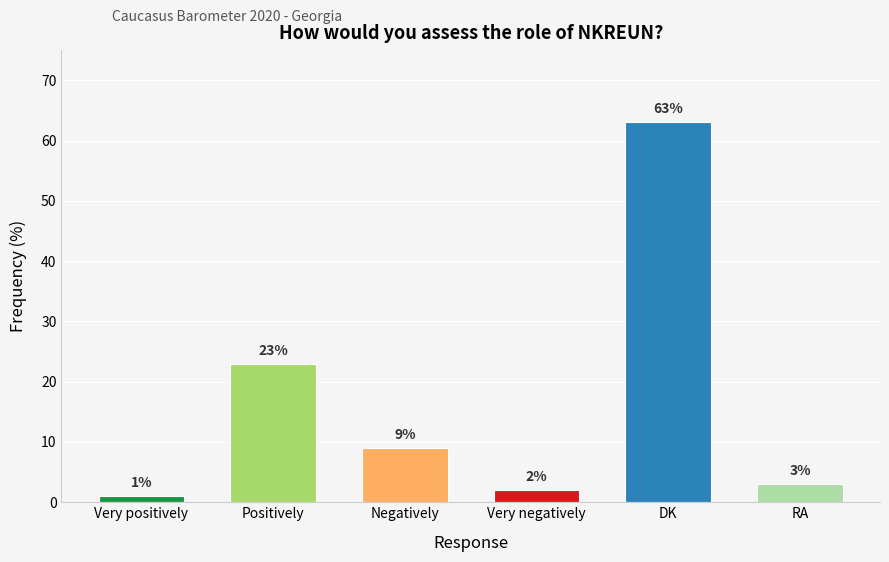

The value at Negatively is 14. True or false?

False